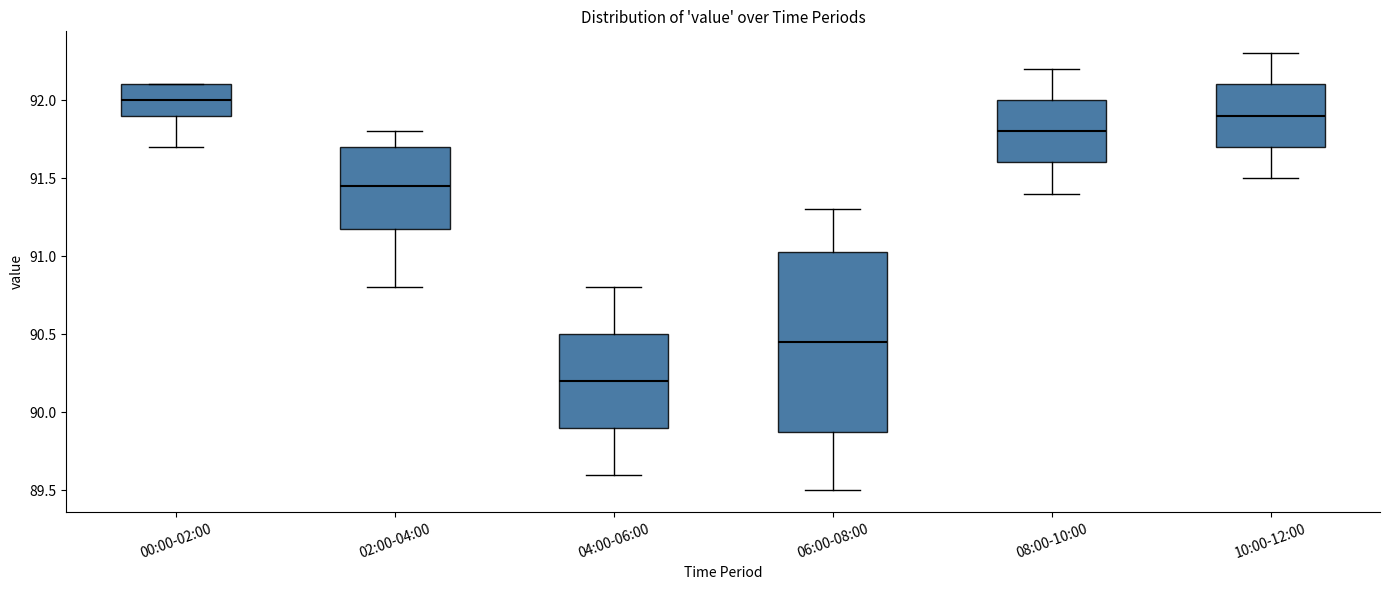

Where does the upper whisker of the box for 06:00-08:00 end on the y-axis? The values are not printed on the chart, so give them approximately, as read against the axis.

91.30